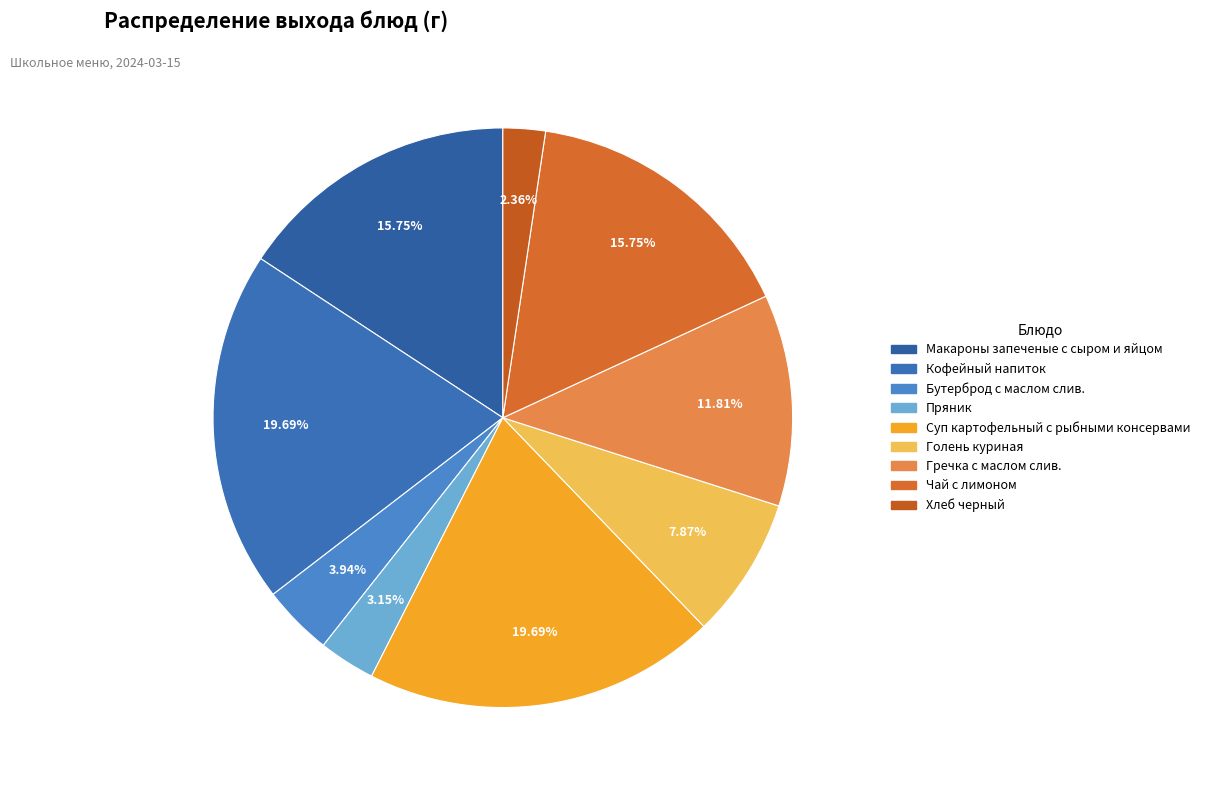

Does Гречка с маслом слив. represent more than half of the total?

No